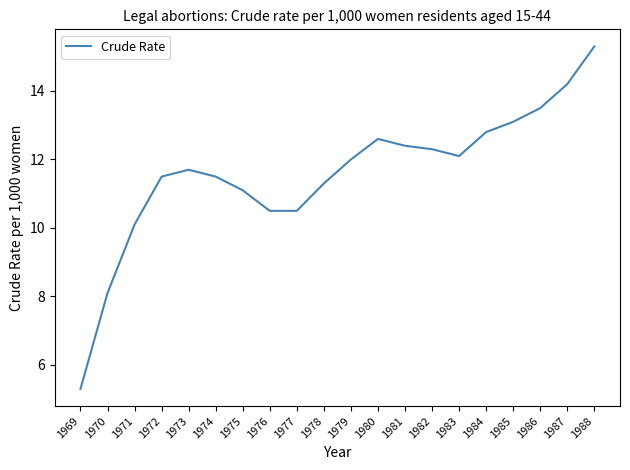

How many interior local peaks (higher than both neighbors) does the data have?

2